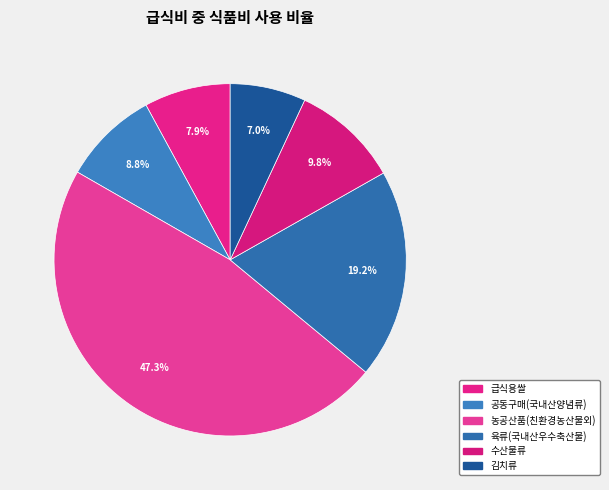

How many slices are in this pie chart?

6